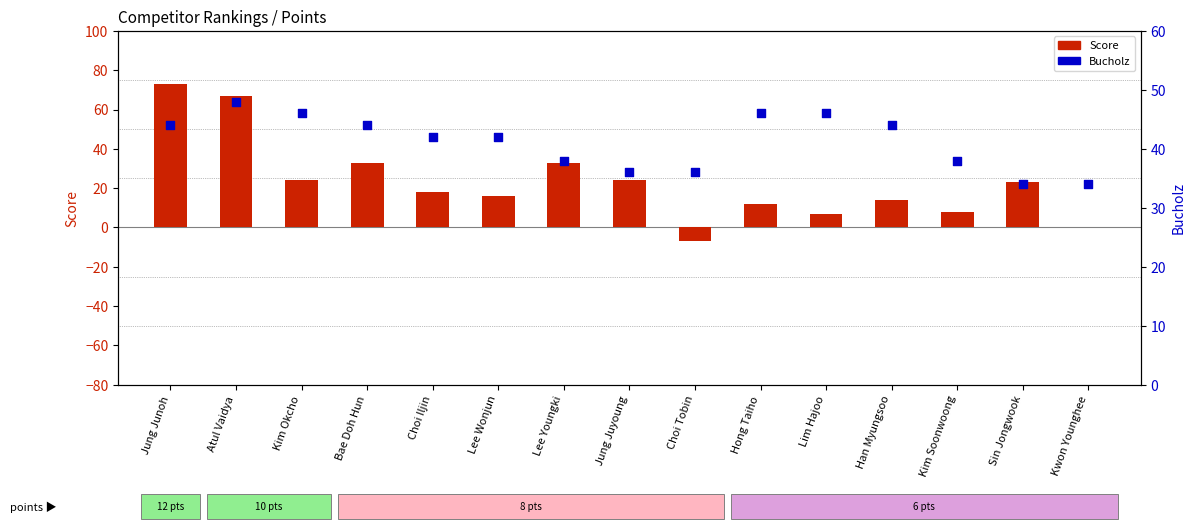

Which series has the largest total across all categories?

Bucholz